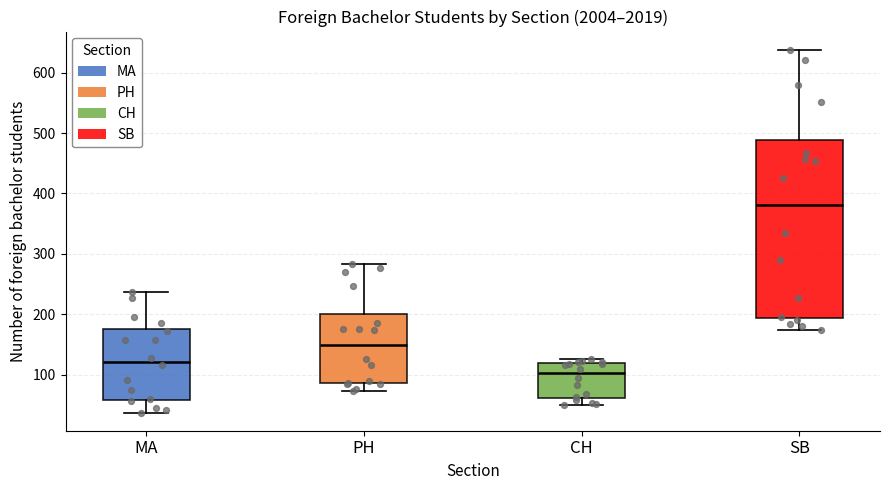

Reading left to right, read every box against the y-axis: the position of its median line, the range the box covers, and the ends of its whiskers. The values are not printed on the chart, so give them approximately, as read against the axis.

MA: median 120, box 60 to 180, whiskers 40 to 240
PH: median 150, box 90 to 200, whiskers 70 to 280
CH: median 100, box 60 to 120, whiskers 50 to 130
SB: median 380, box 190 to 490, whiskers 170 to 640